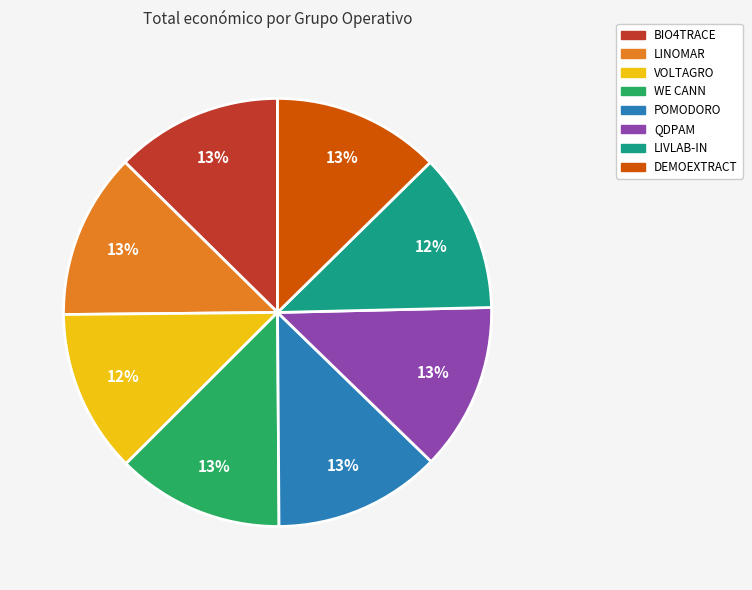

What percentage is the LINOMAR slice, to the nearest percent?

13%